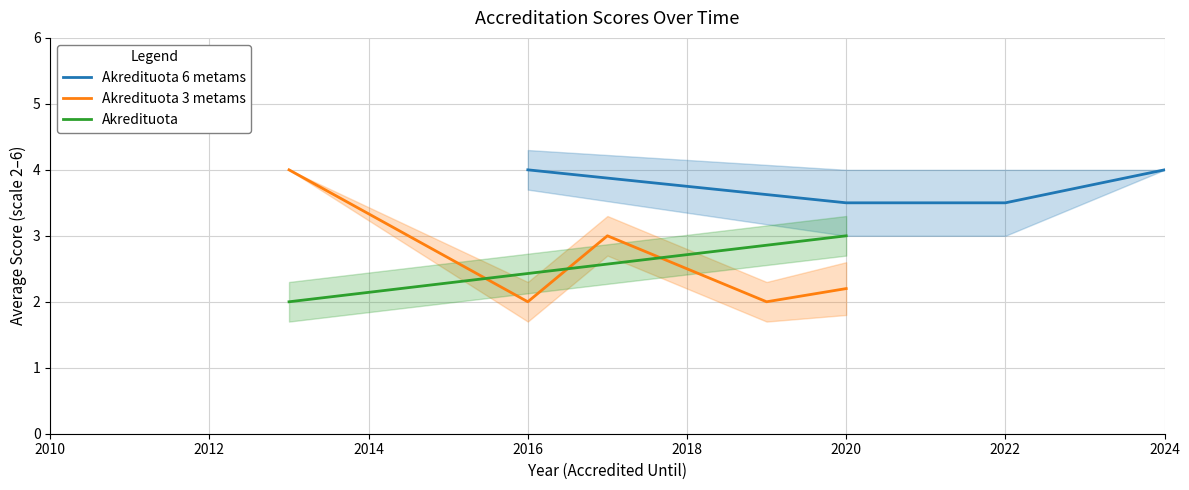

Which series changed the most between 2013 and 2015?

Akredituota 3 metams